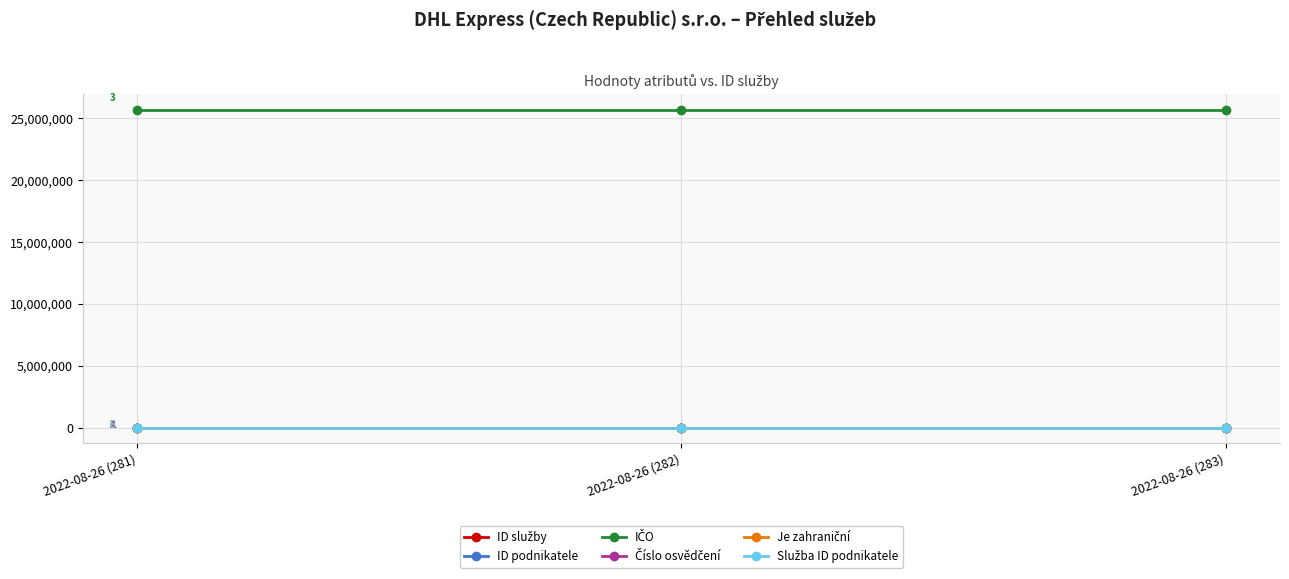

At which category is the sum across all series the highest?

2022-08-26 (283)